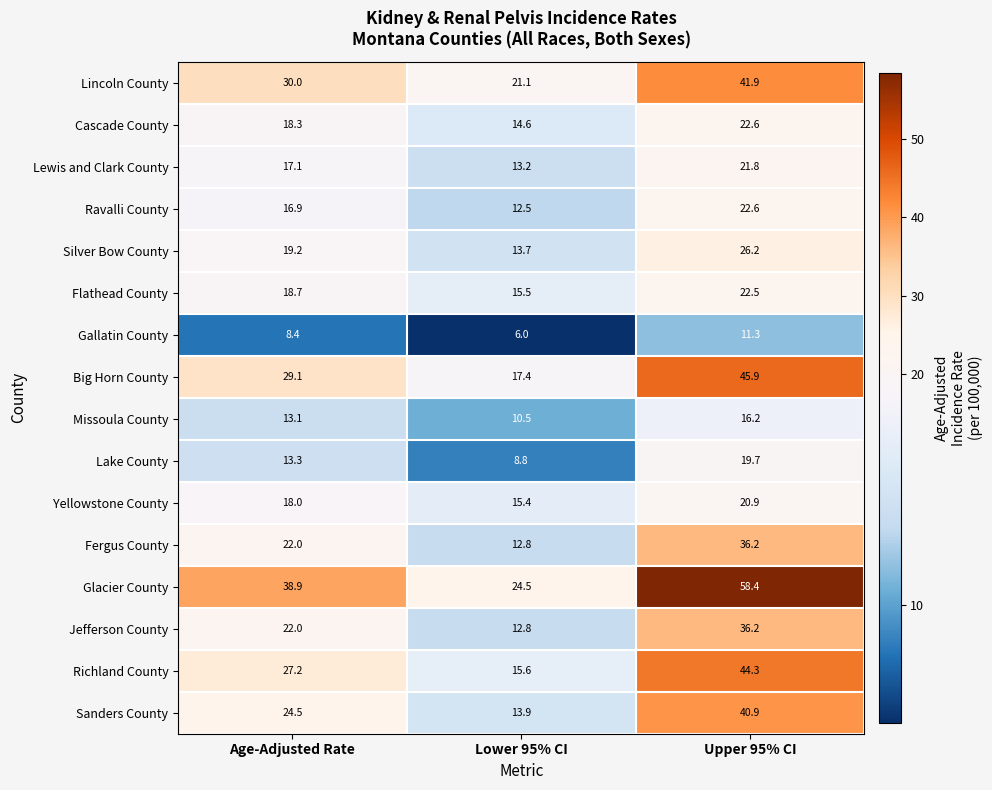

Which series has the largest total across all categories?

Glacier County